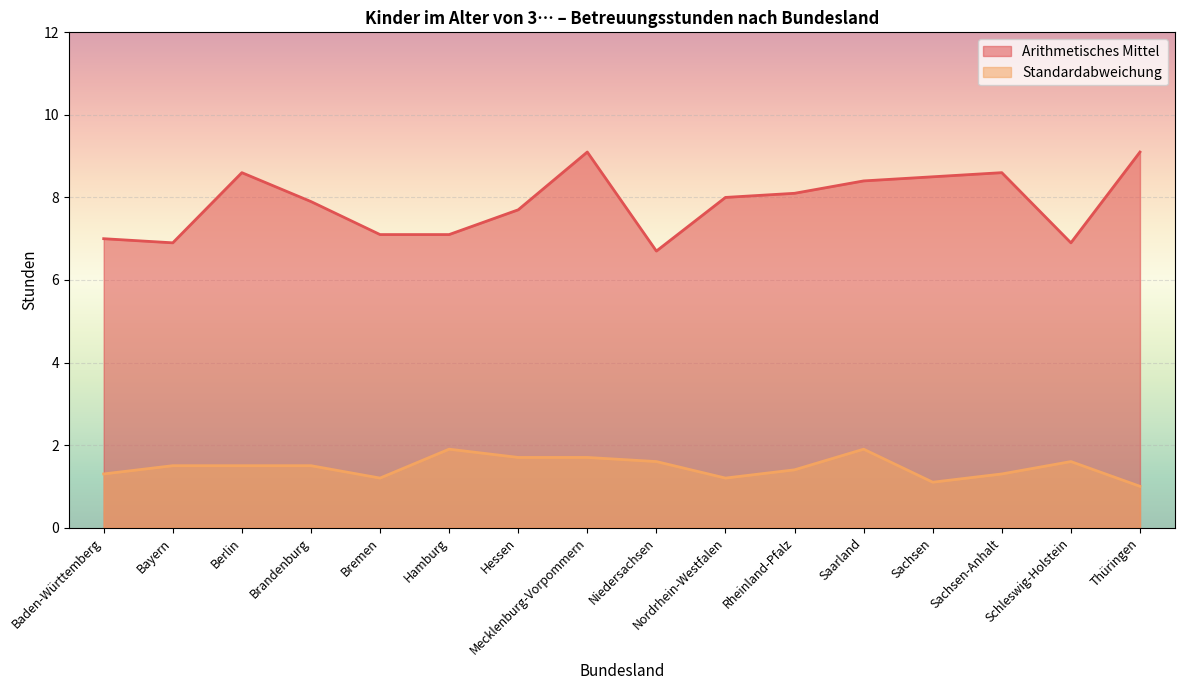

Between Thüringen and Saarland, which is larger?

Thüringen